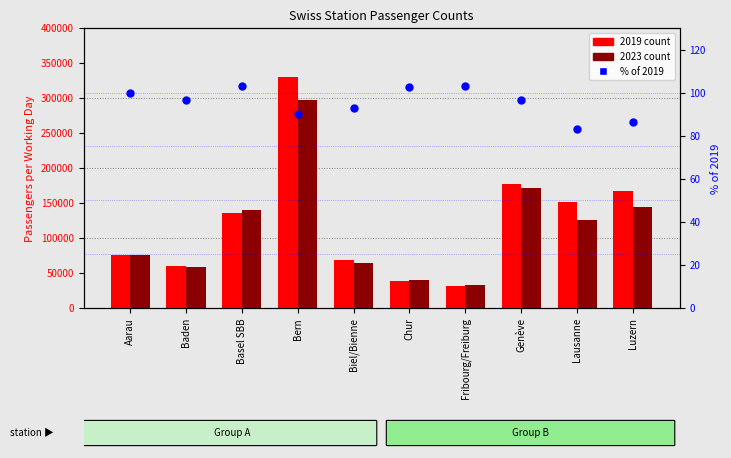

Which series contains the lowest Y value?

% of 2019